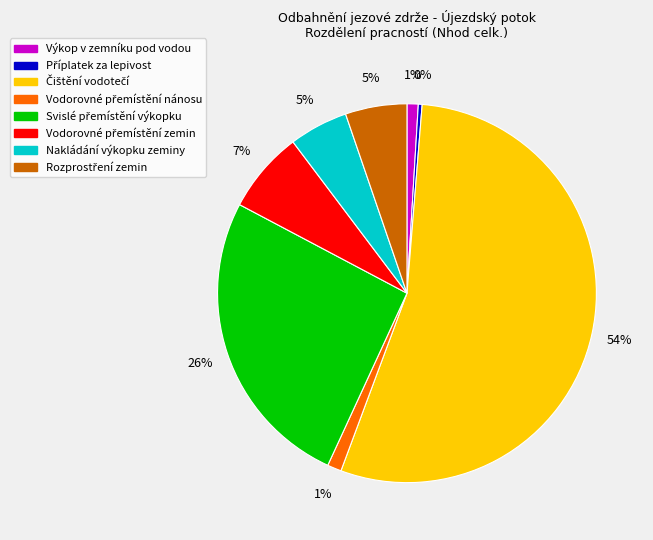

How many slices are in this pie chart?

8